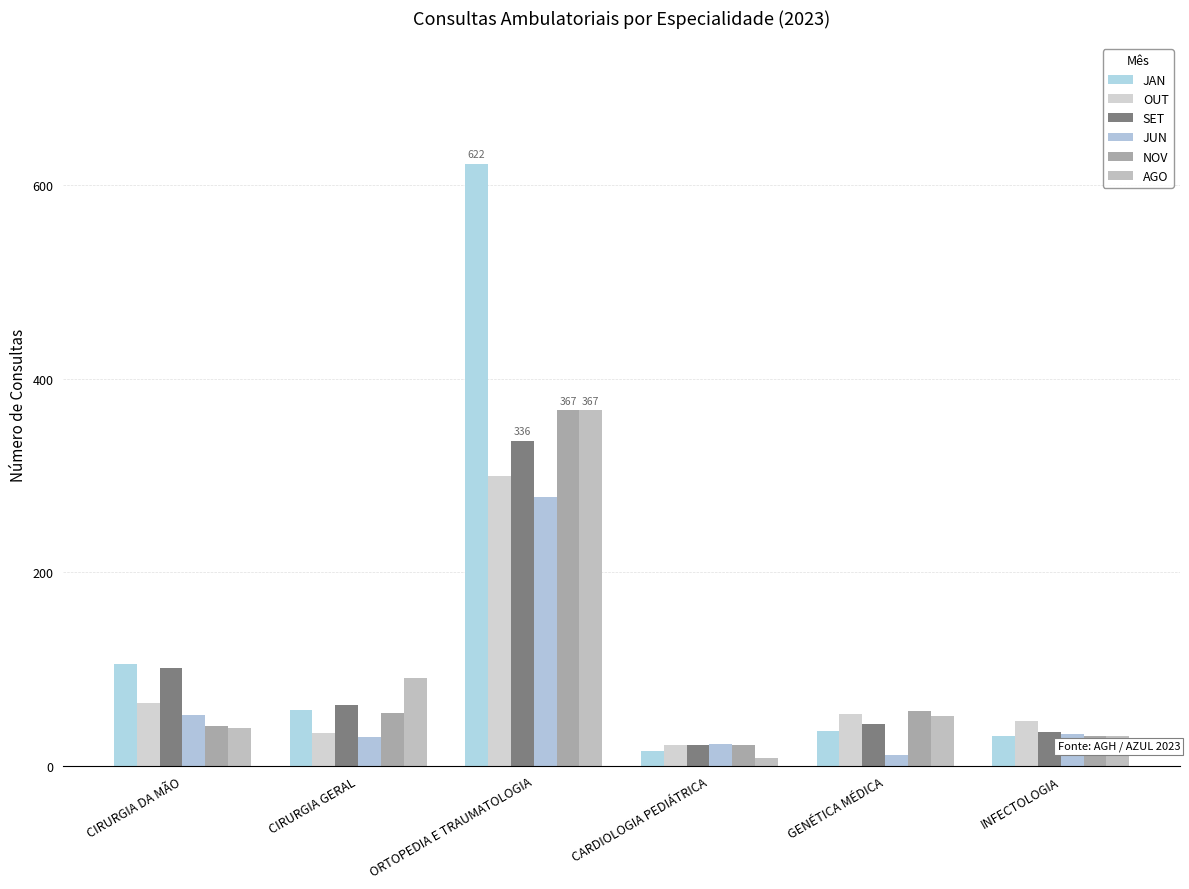

What is the average value of the JUN series?

71